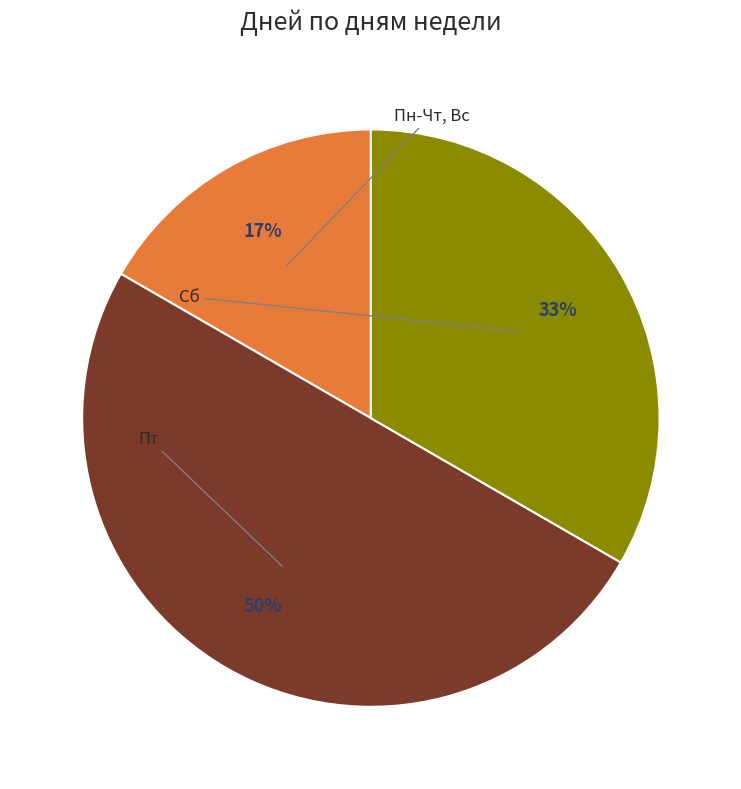

Approximately how many times larger is the value at Пт compared to Сб?

1.5